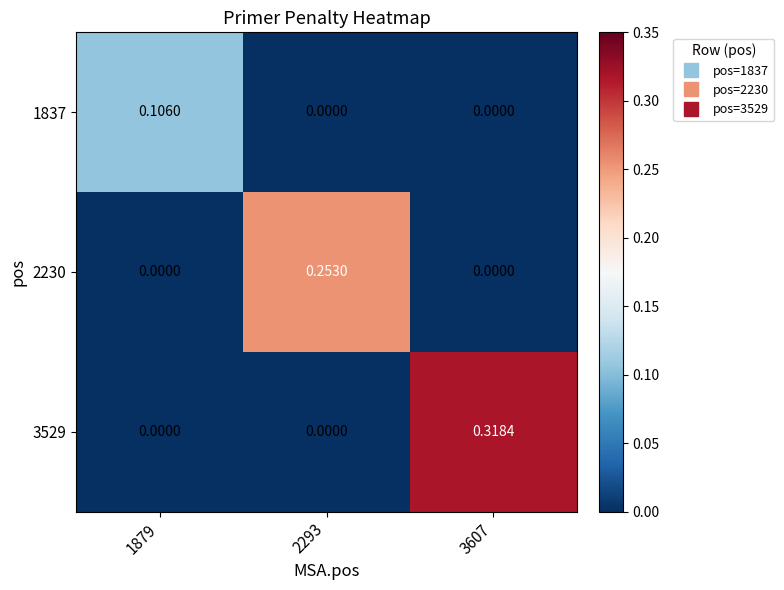

Rank the series by their average value, from highest to lowest.

3529, 2230, 1837